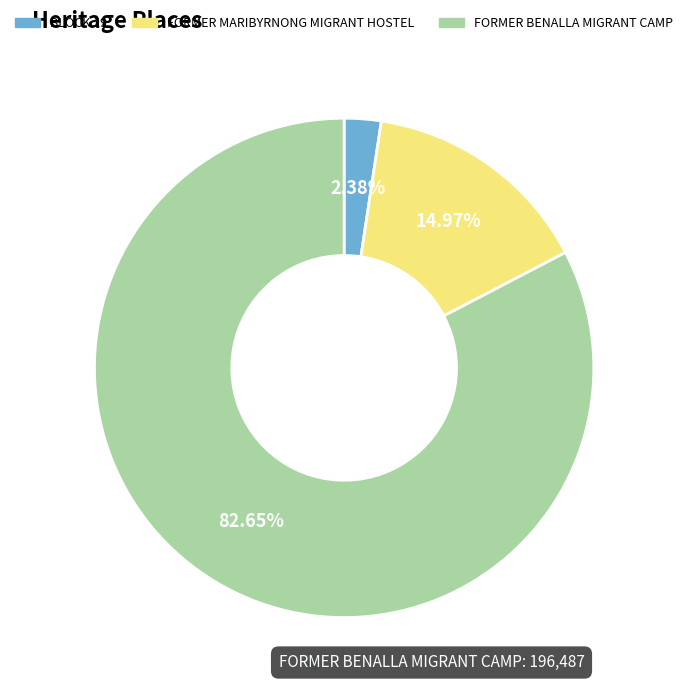

To the nearest percent, what is the combined percentage of BLOCK 19 and FORMER MARIBYRNONG MIGRANT HOSTEL?

17%